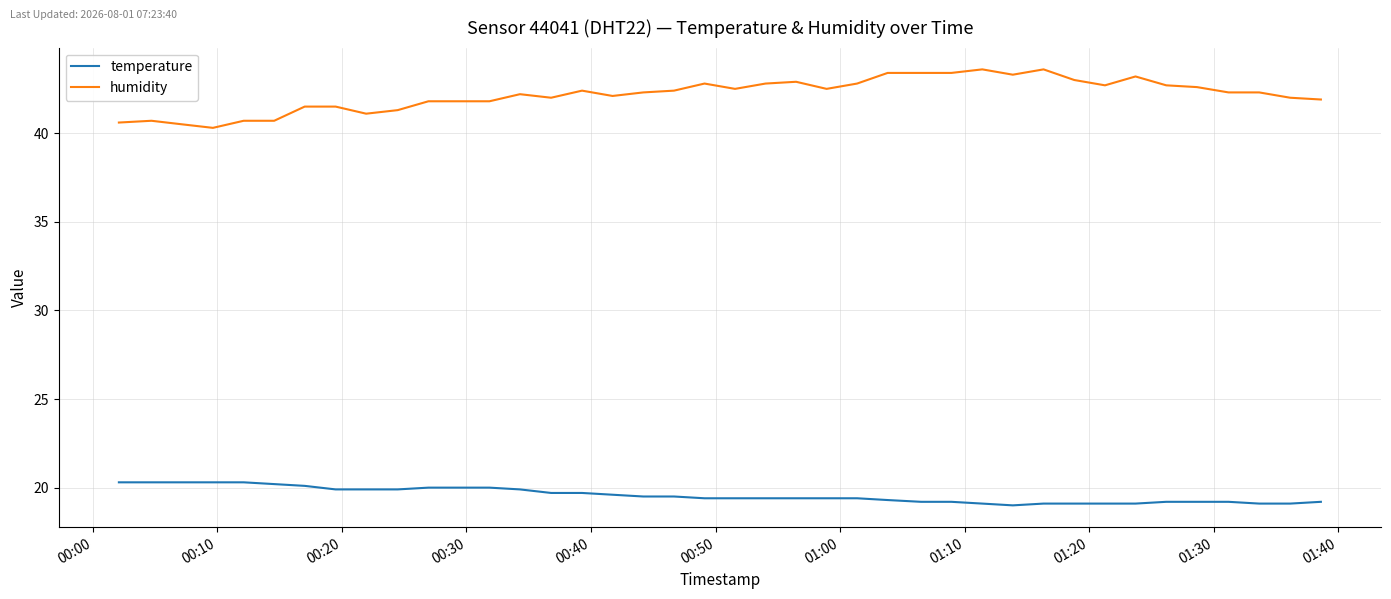

Where does the humidity series first go above 42?

13